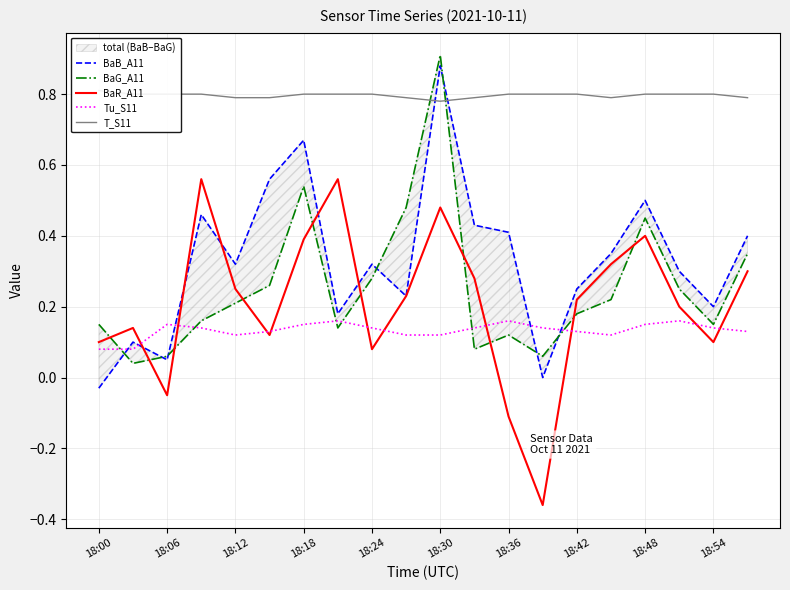

The Tu_S11 series shows 0.1 at 18:36. True or false?

False